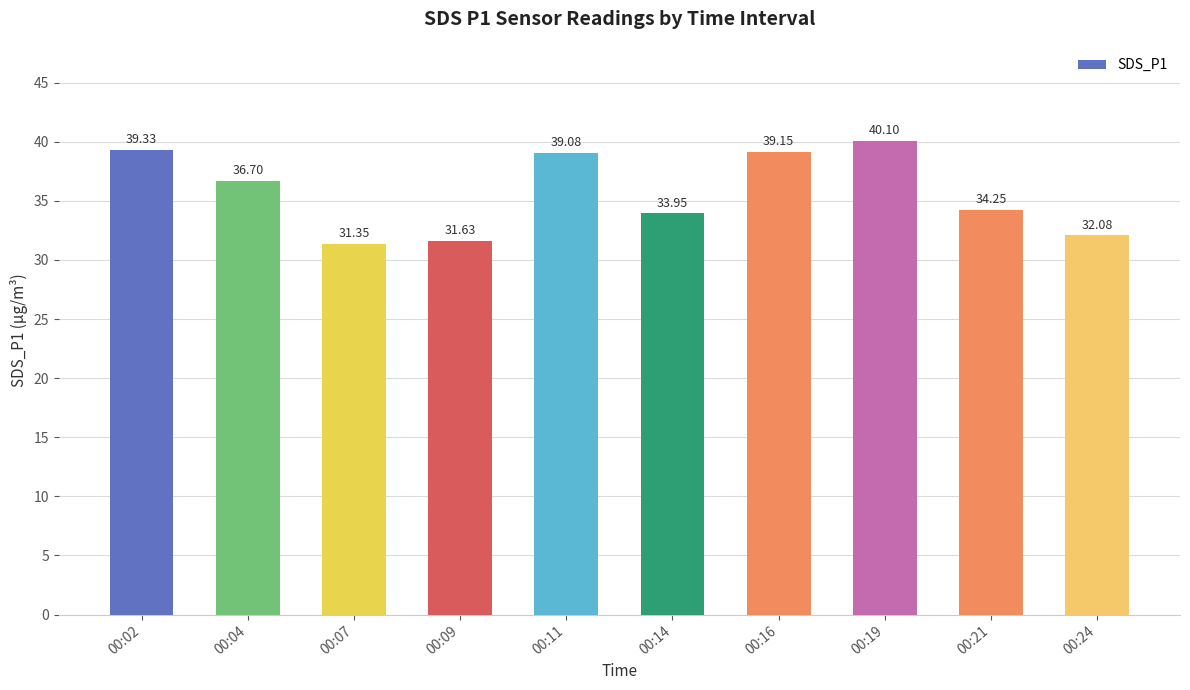

What is the average value?

35.8